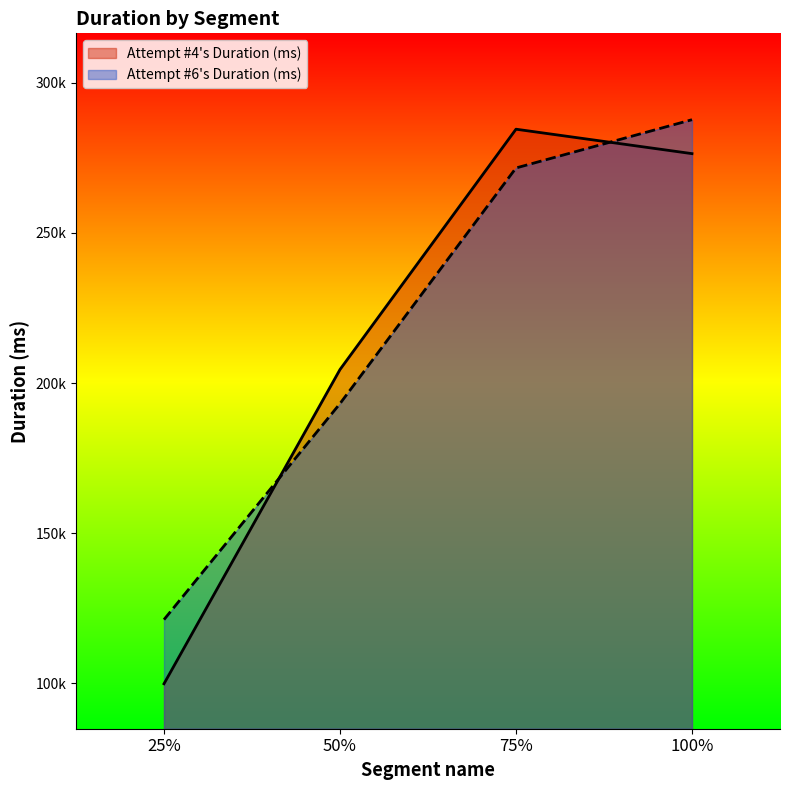

True or false: Attempt #6's Duration (ms) has more than 1 interior local peaks.

False